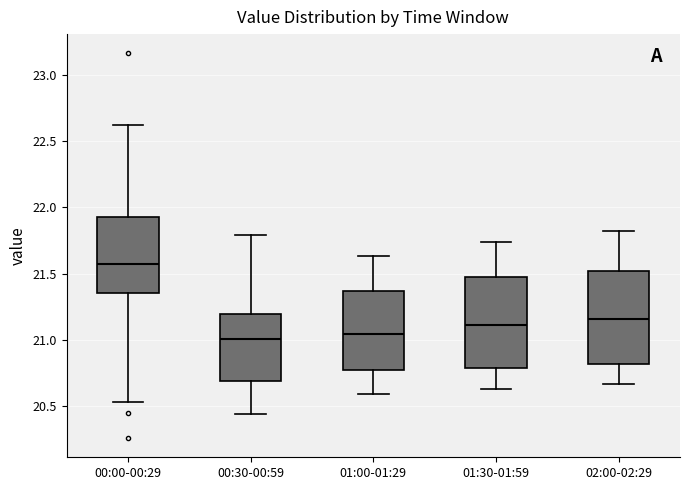

Where does the upper whisker of the box for 01:30-01:59 end on the y-axis? The values are not printed on the chart, so give them approximately, as read against the axis.

21.75